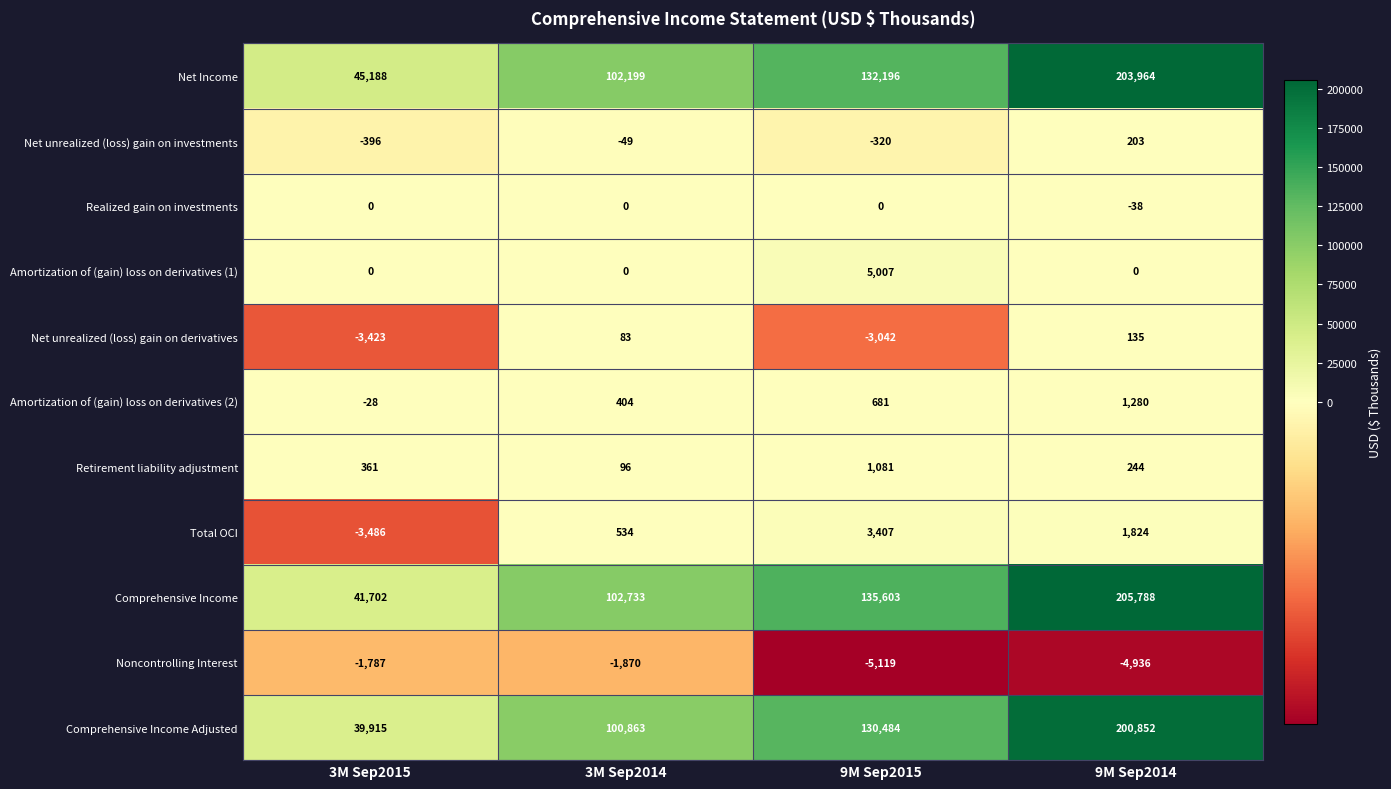

What is the highest value of the Total OCI series?

3407